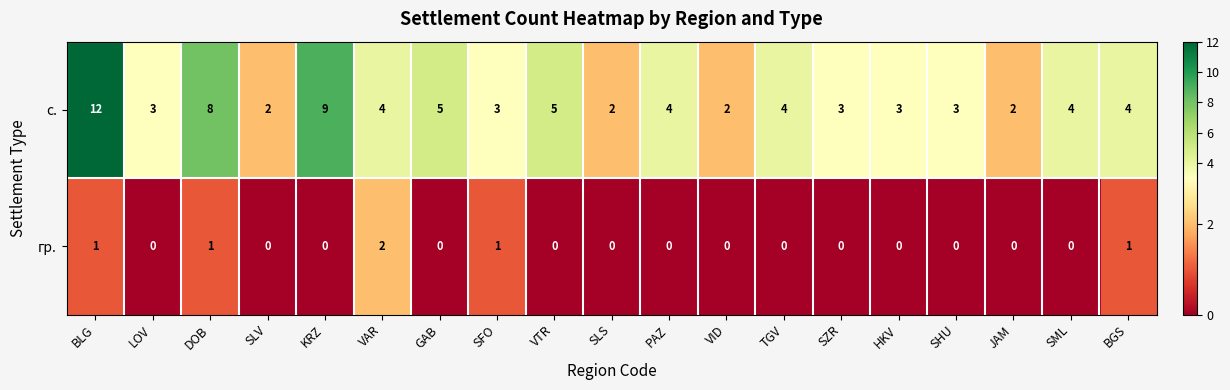

What is the maximum value shown in the chart?

12